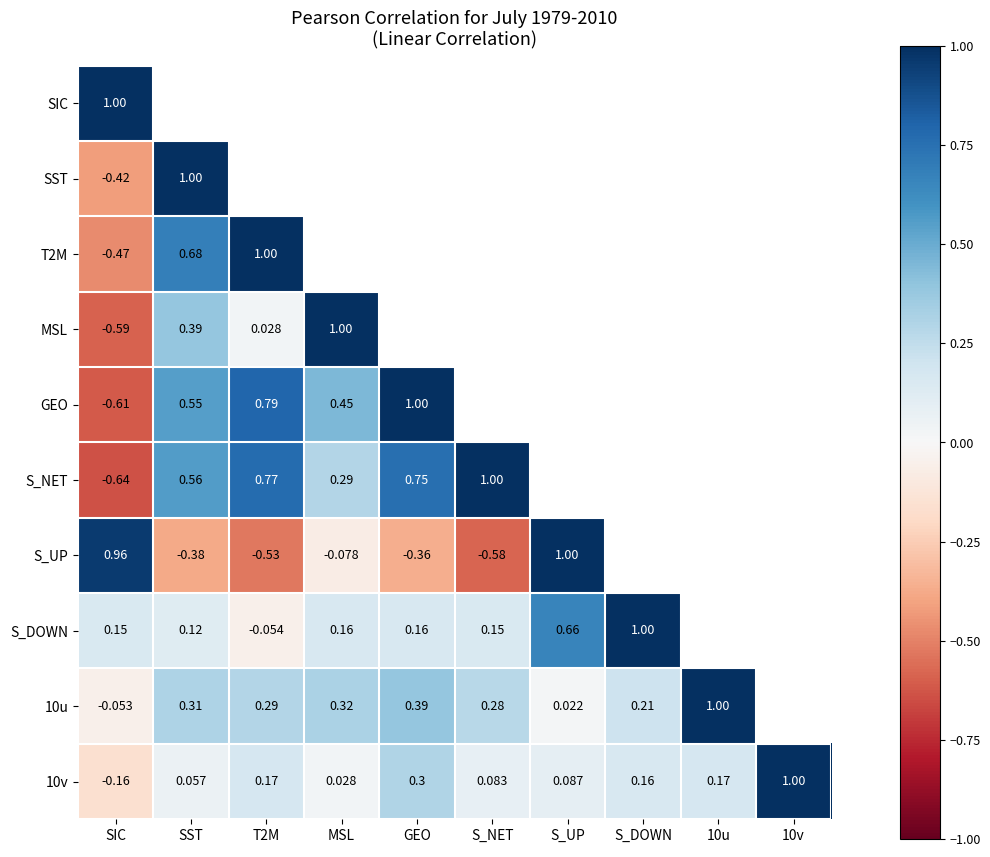

How many data points in 10v are above 0?

9